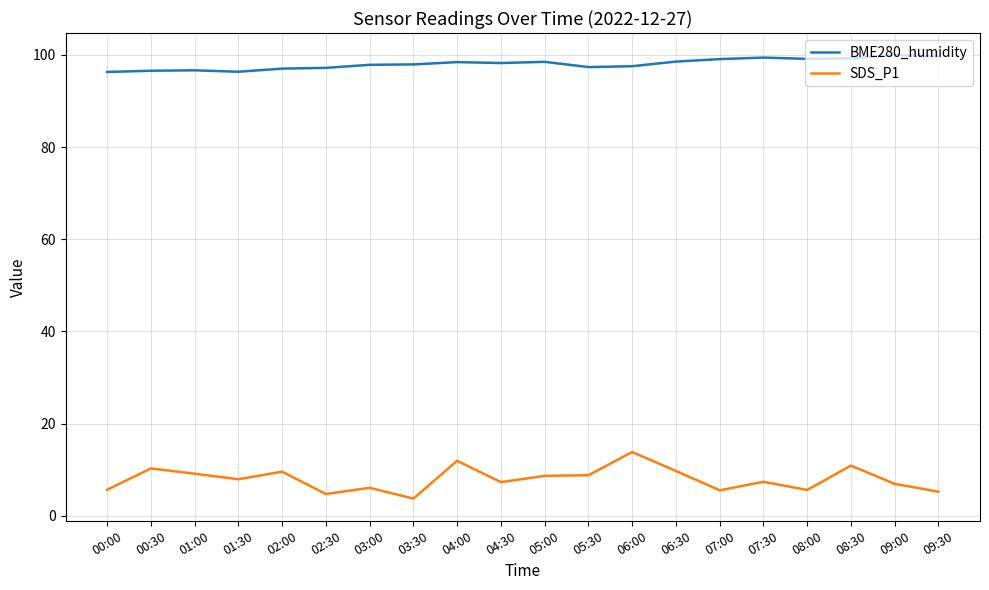

Rank the series by their maximum value, from highest to lowest.

BME280_humidity, SDS_P1